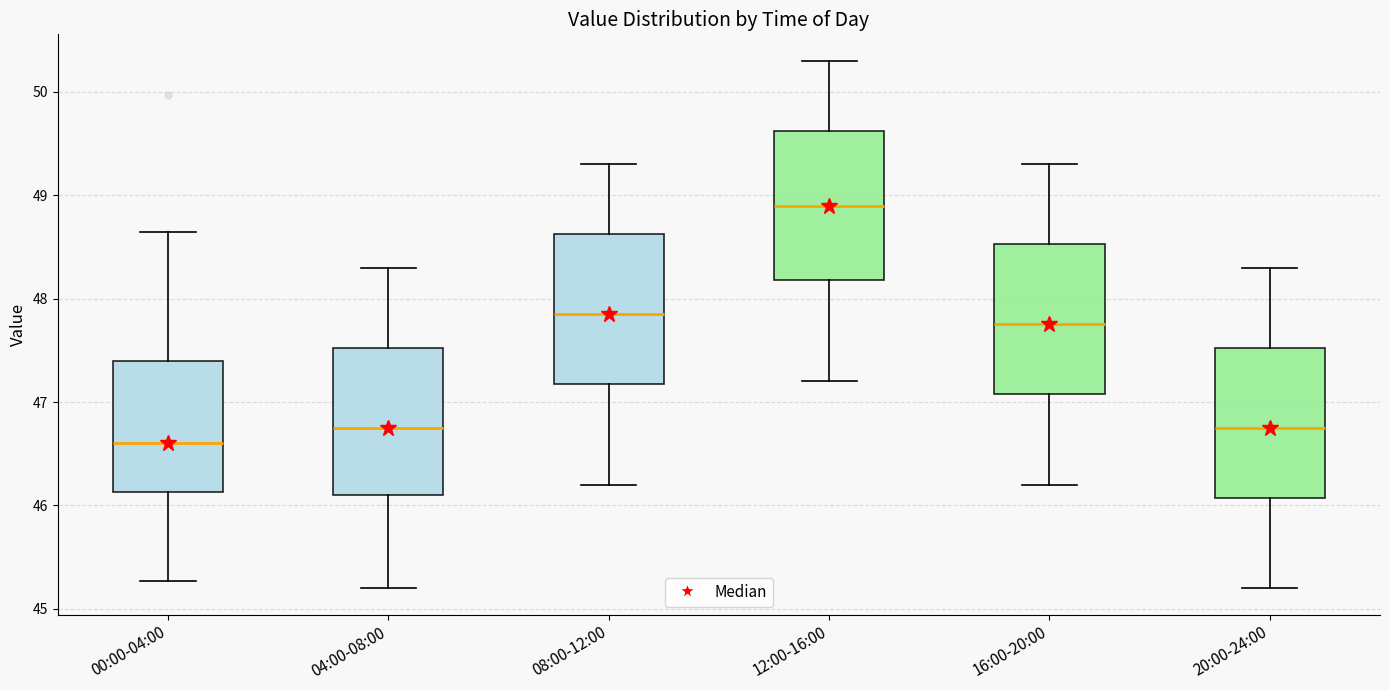

Which box's median line is the highest?

12:00-16:00